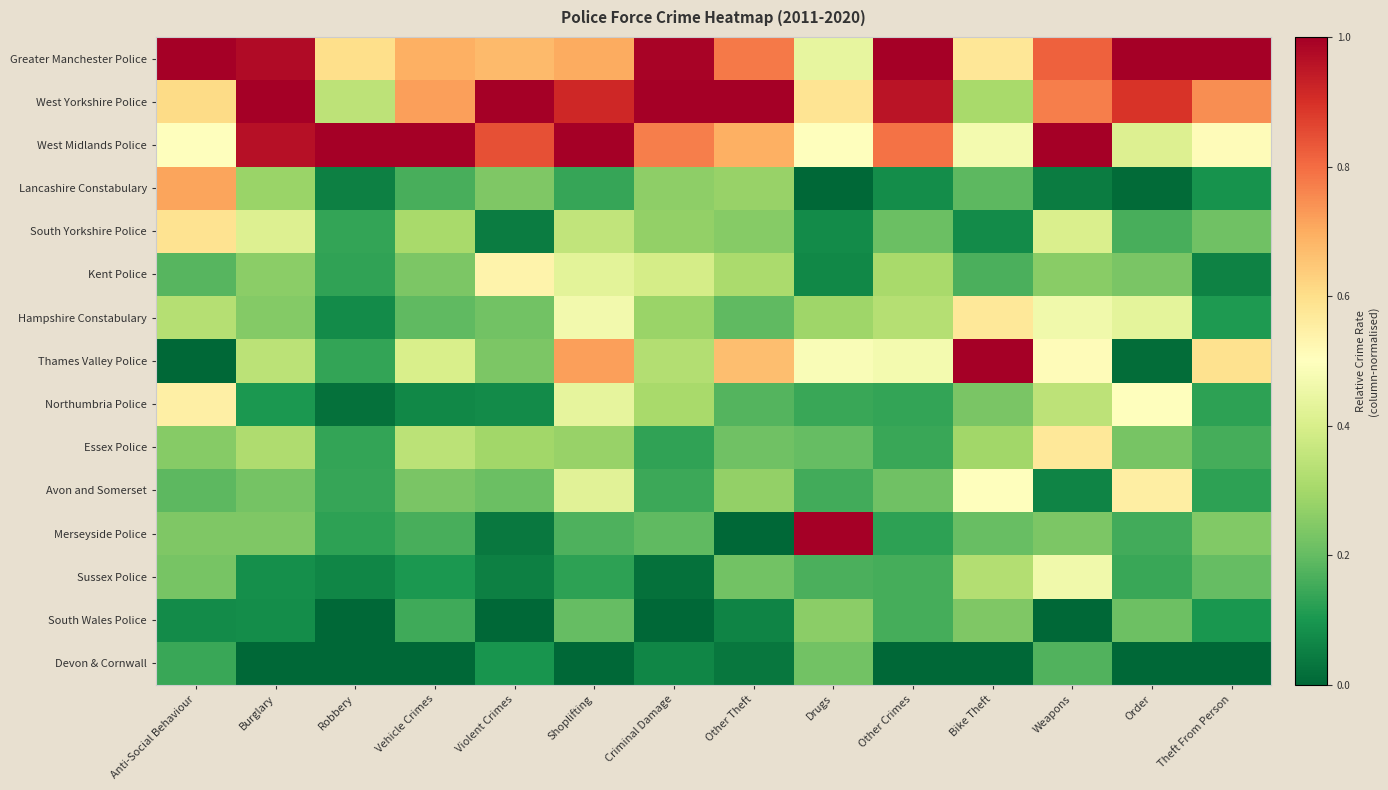

At which category does the chart reach its minimum across all series?

Drugs